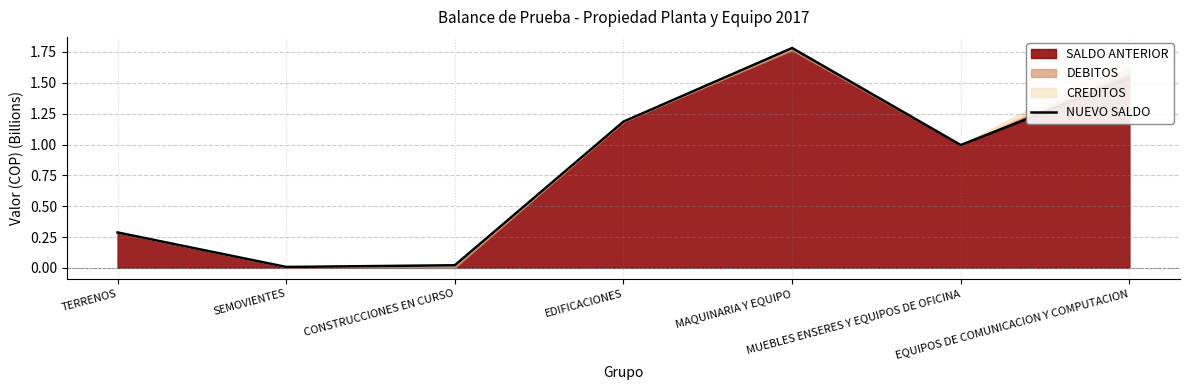

What is the change in value from EDIFICACIONES to MAQUINARIA Y EQUIPO?

+0.6